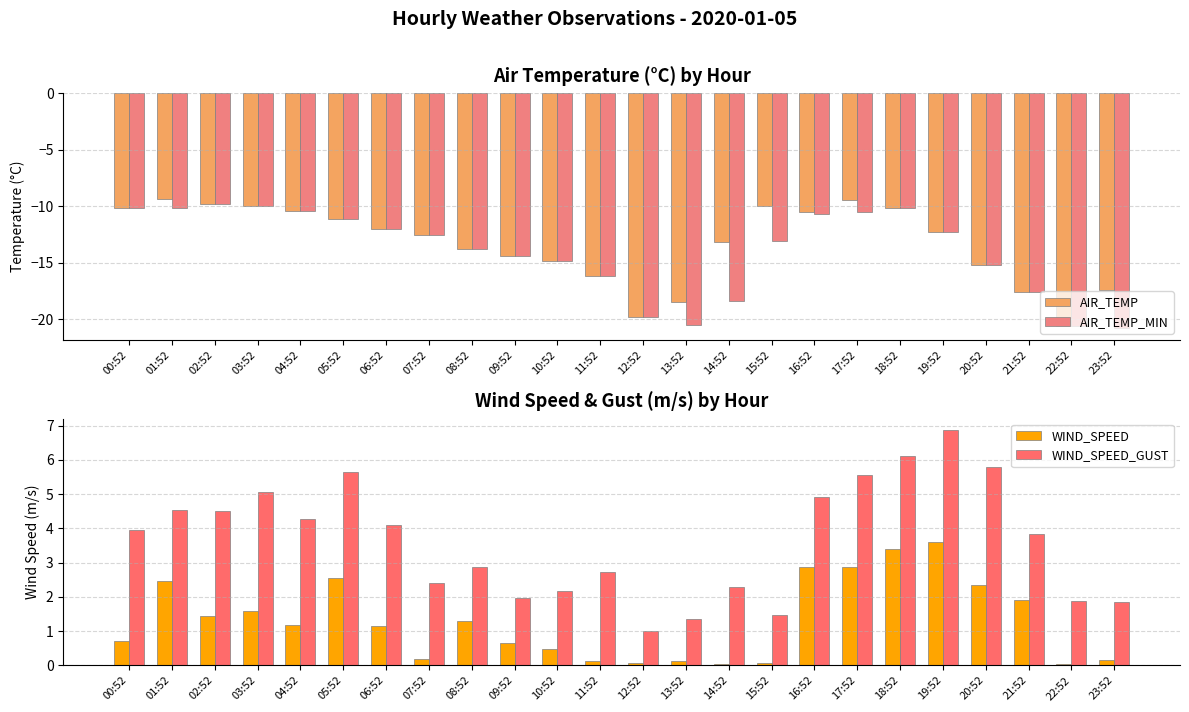

Which series has the widest spread of values?

AIR_TEMP